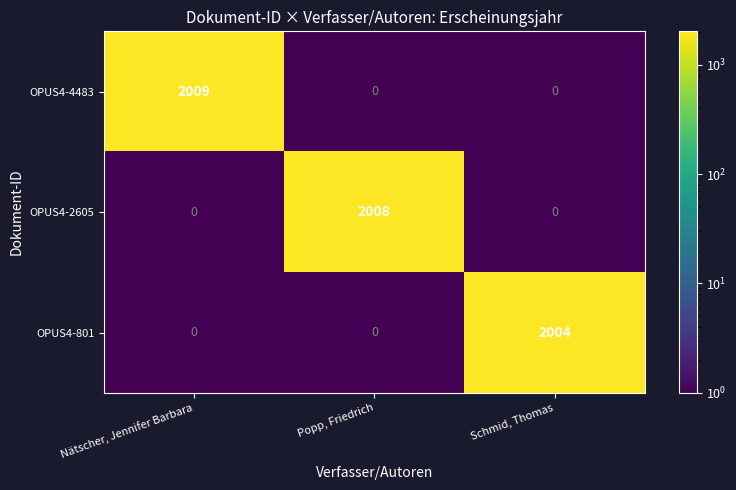

List the series in order of their peak value, highest first.

OPUS4-4483, OPUS4-2605, OPUS4-801